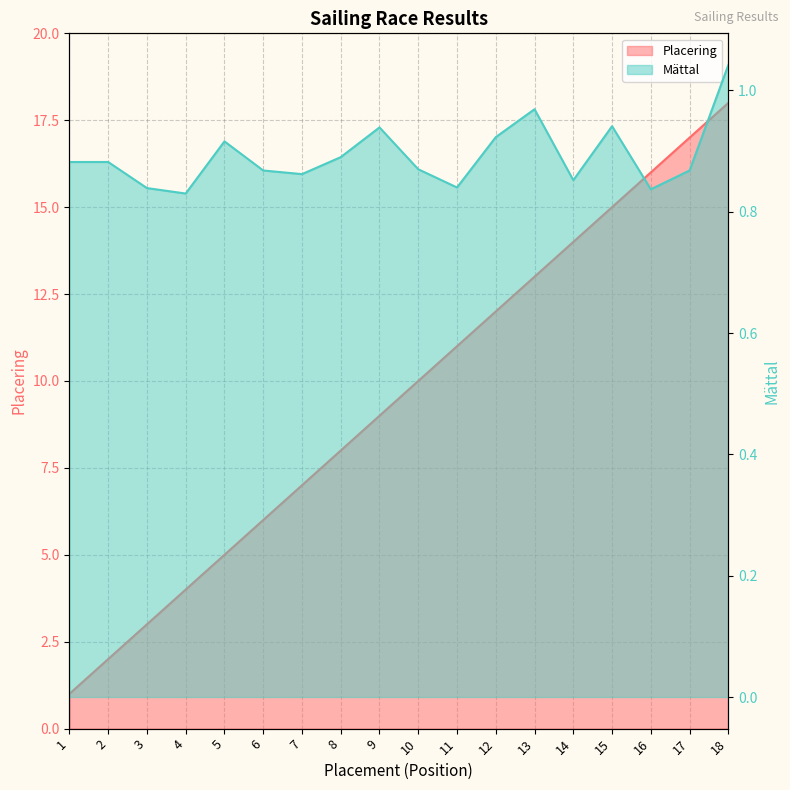

Reading left to right, extract all data points from this chart.

Placering: 1.0	2.0	3.0	4.0	5.0	6.0	7.0	8.0	9.0	10.0	11.0	12.0	13.0	14.0	15.0	16.0	17.0	18.0
Mättal: 0.9	0.9	0.8	0.8	0.9	0.9	0.9	0.9	0.9	0.9	0.8	0.9	1.0	0.9	0.9	0.8	0.9	1.0